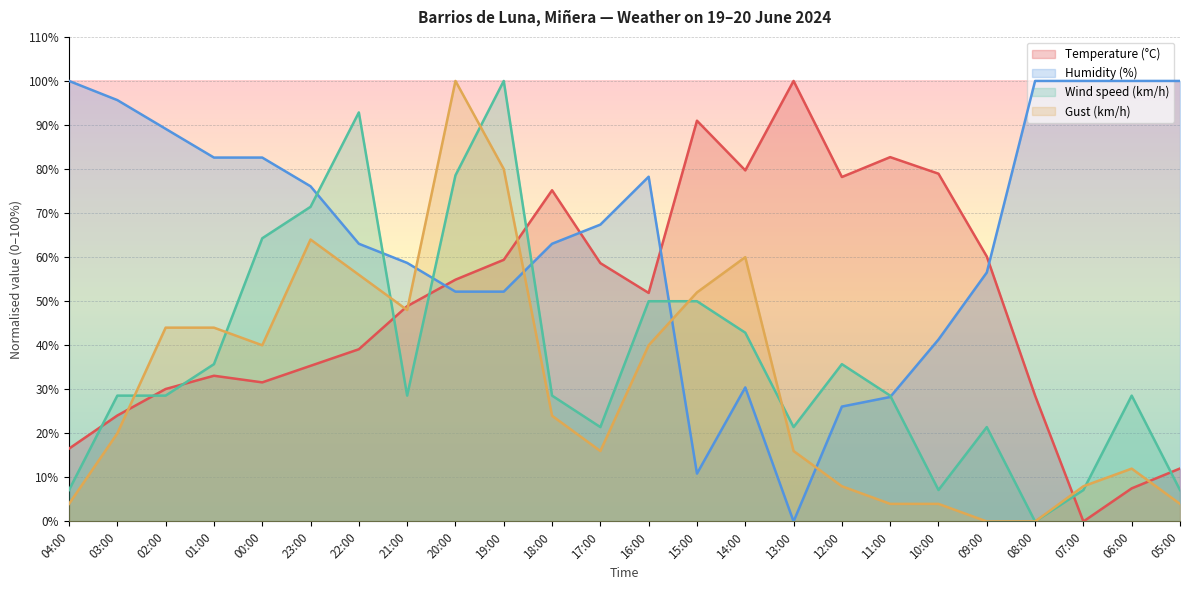

What is the label of the 10th point from the left?

19:00